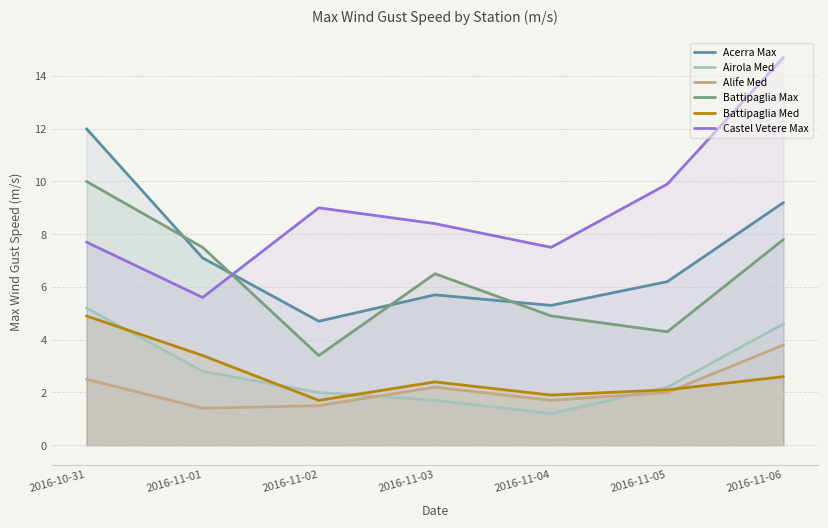

How many data points does each series have?

7